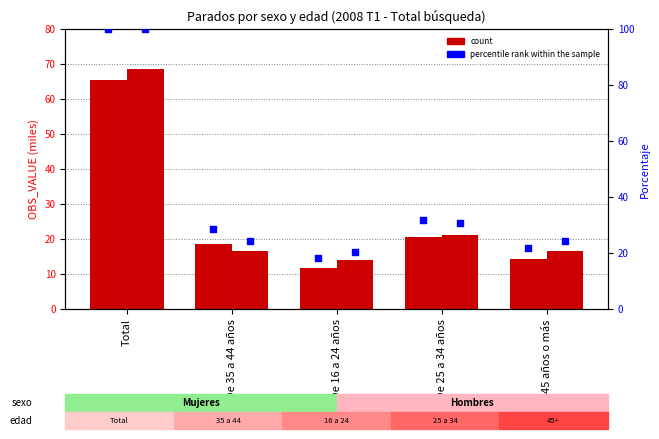

What is the total value across all series at De 35 a 44 años?

88.0